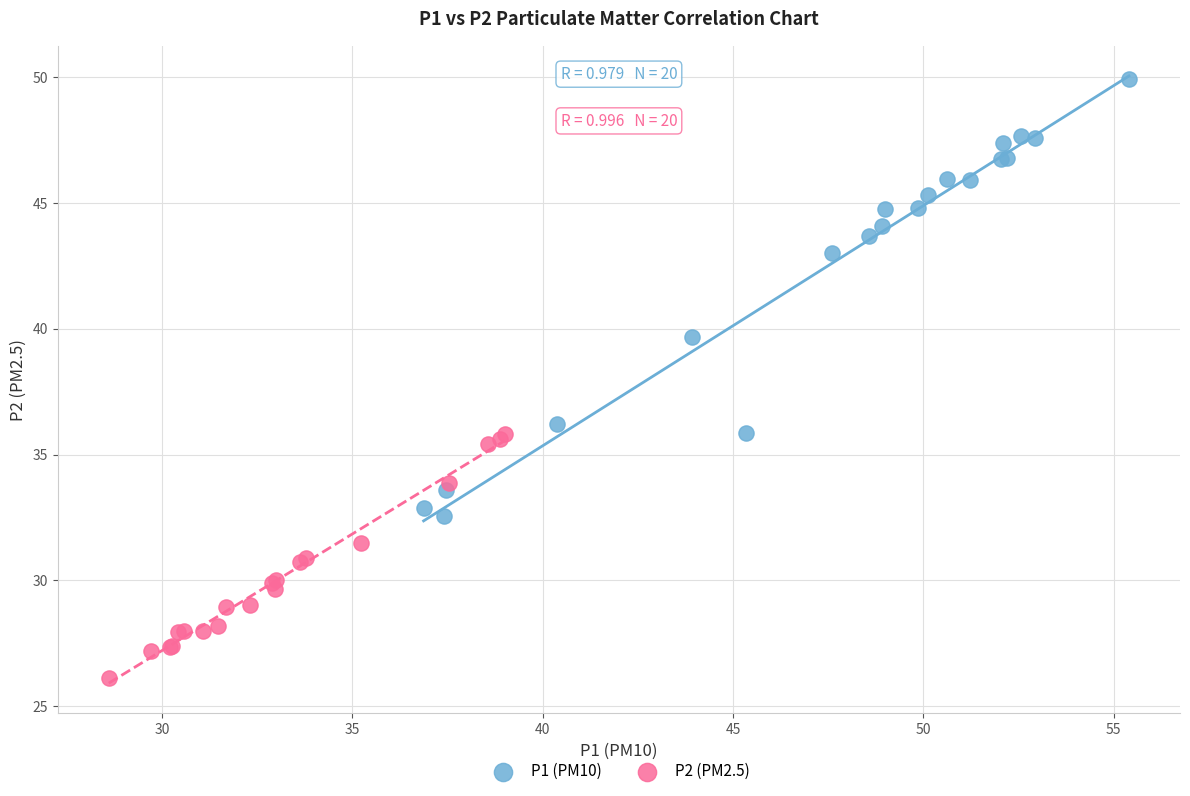

Which series contains the lowest Y value?

P2 (PM2.5)